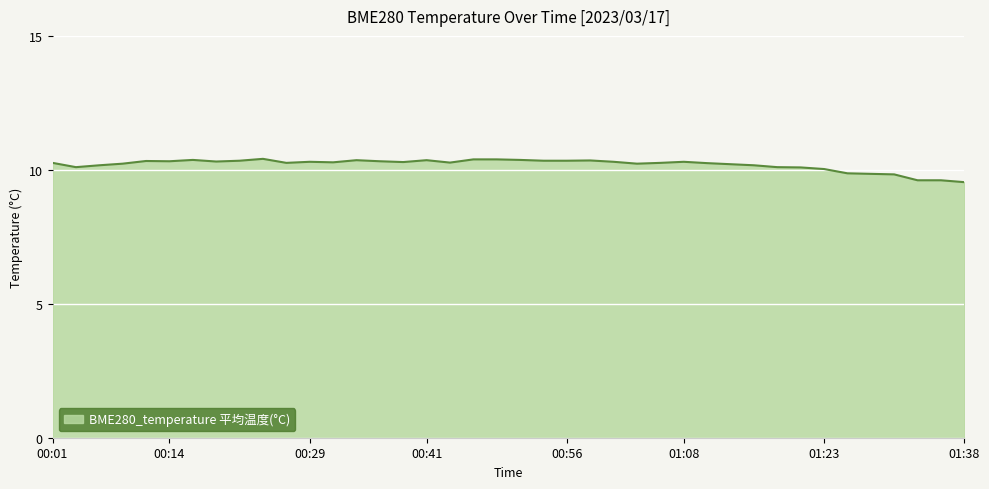

What is the difference between the maximum and minimum values?

0.9